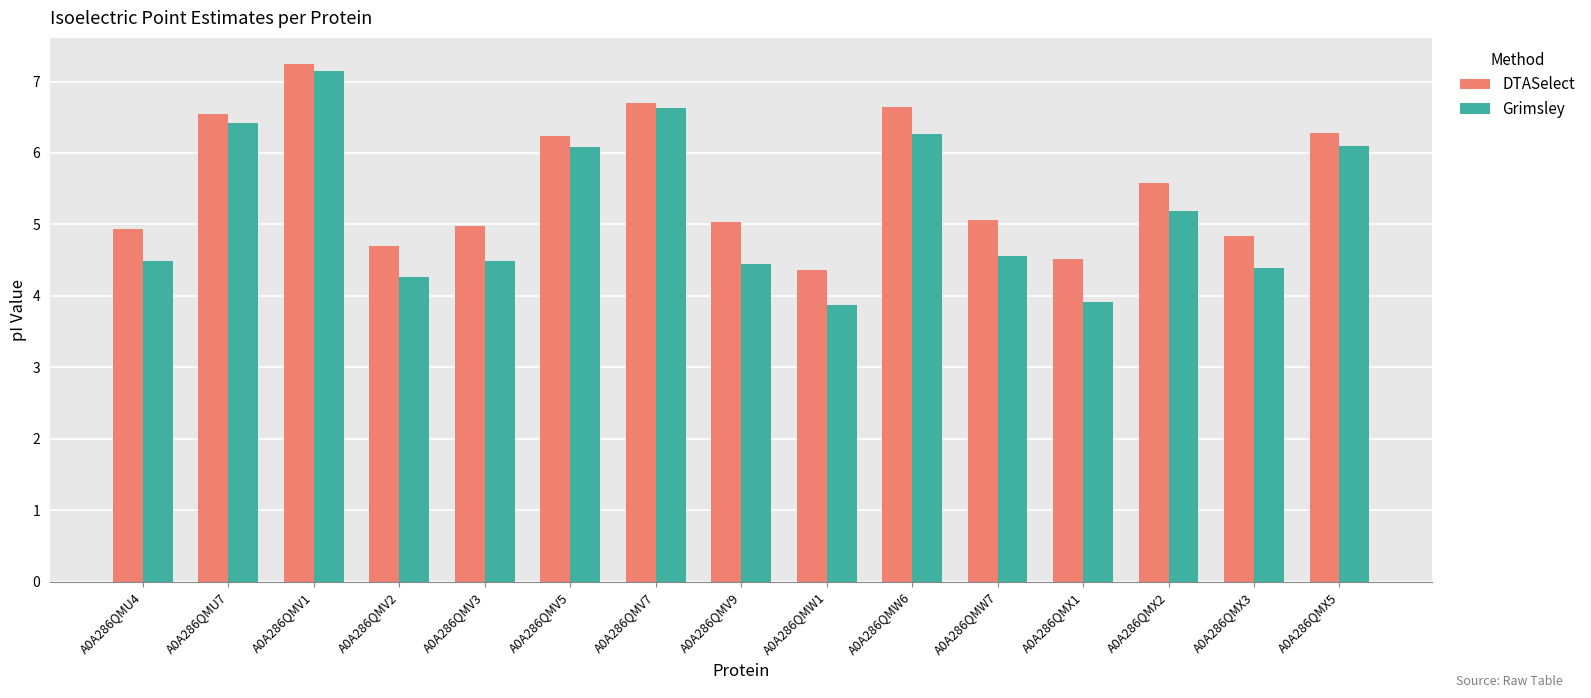

List the series in order of their overall mean, lowest first.

Grimsley, DTASelect